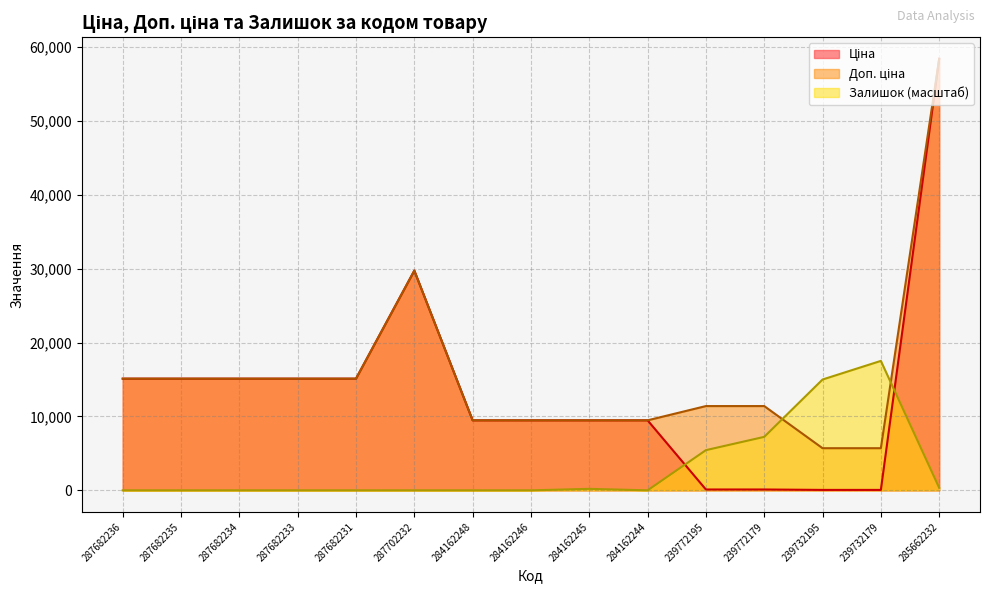

At how many categories does at least one series exceed 43854?

1